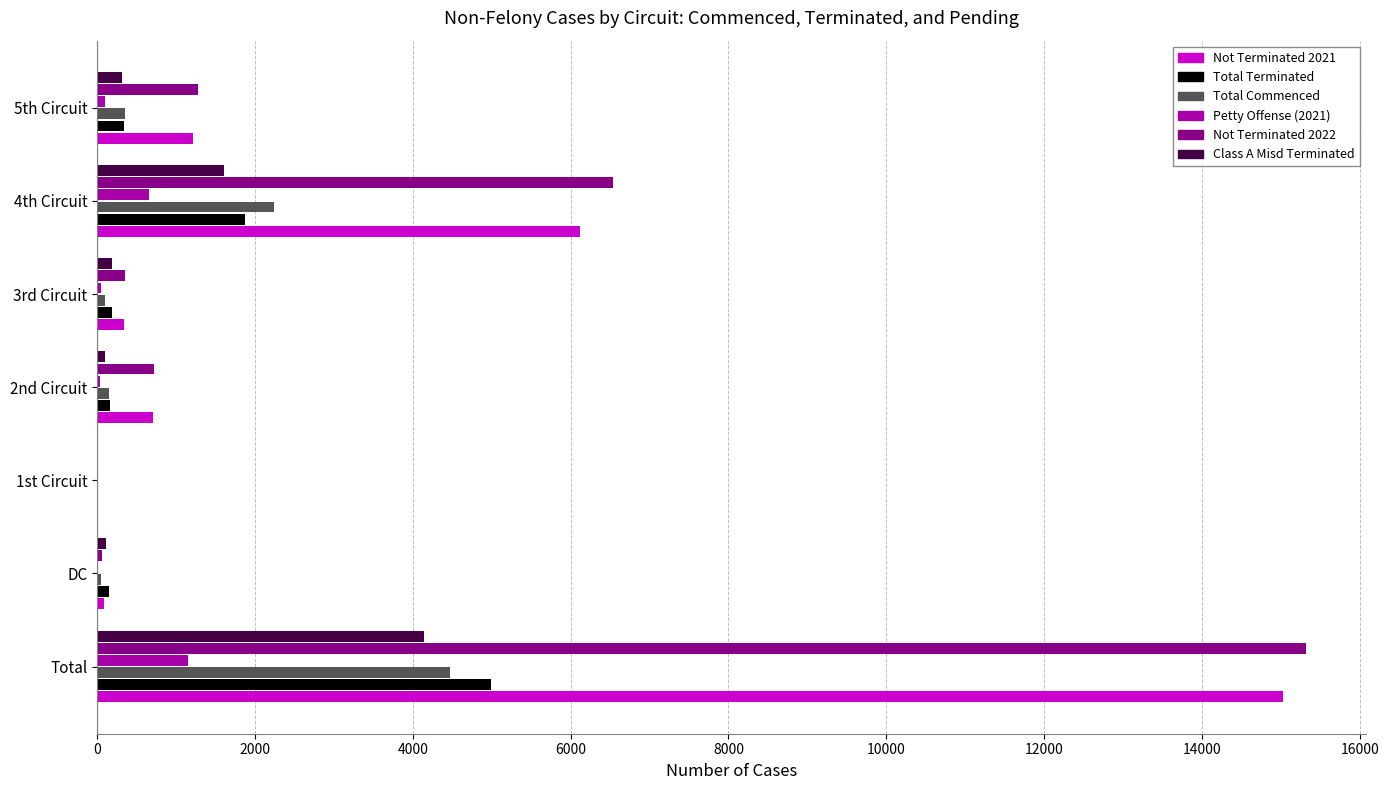

What is the sum of all Total Terminated values?

7717